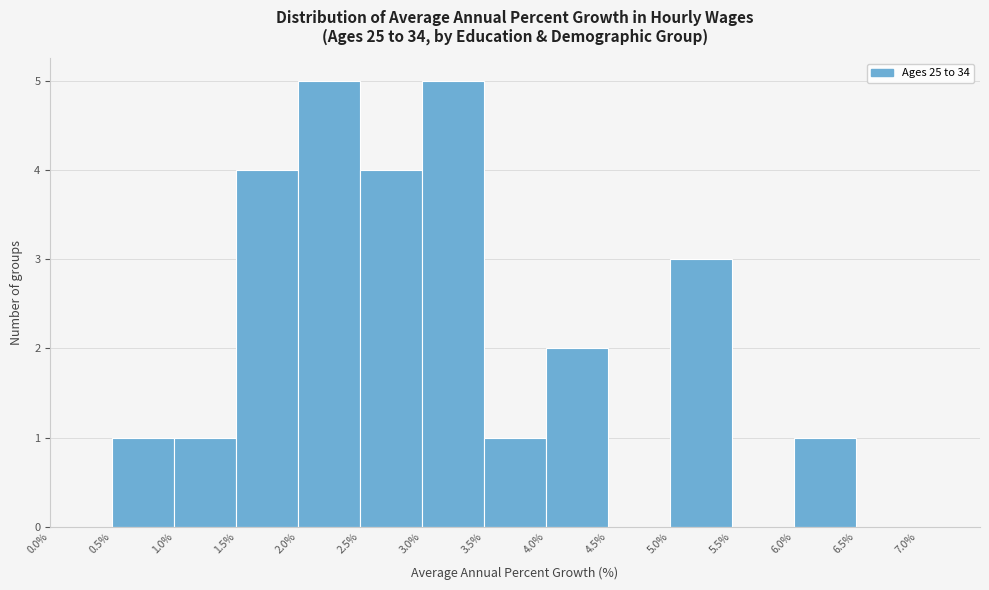

Reading left to right, transcribe this chart: for each bar, give the range it covers on the x-axis and its height. The values are not printed on the chart, so give them approximately, as read against the axis.

0.0% to 0.5%: 0
0.5% to 1.0%: 1
1.0% to 1.5%: 1
1.5% to 2.0%: 4
2.0% to 2.5%: 5
2.5% to 3.0%: 4
3.0% to 3.5%: 5
3.5% to 4.0%: 1
4.0% to 4.5%: 2
4.5% to 5.0%: 0
5.0% to 5.5%: 3
5.5% to 6.0%: 0
6.0% to 6.5%: 1
6.5% to 7.0%: 0